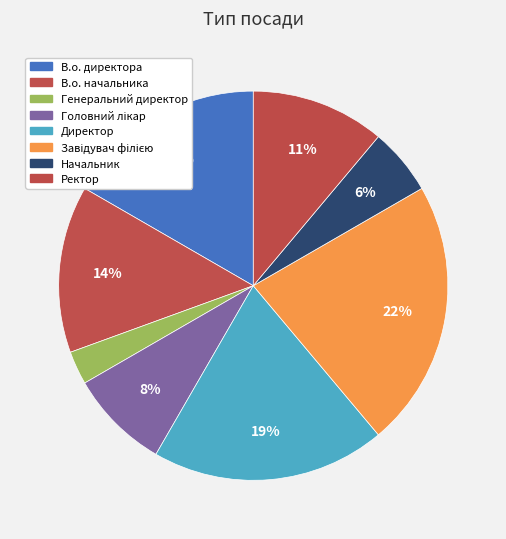

The Головний лікар slice represents 1% of the pie. True or false?

False